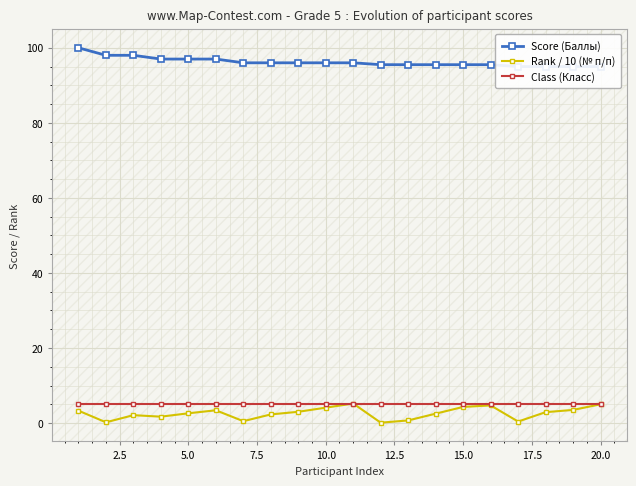

What are all the series names shown in the legend?

Score (Баллы), Rank / 10 (№ п/п), Class (Класс)